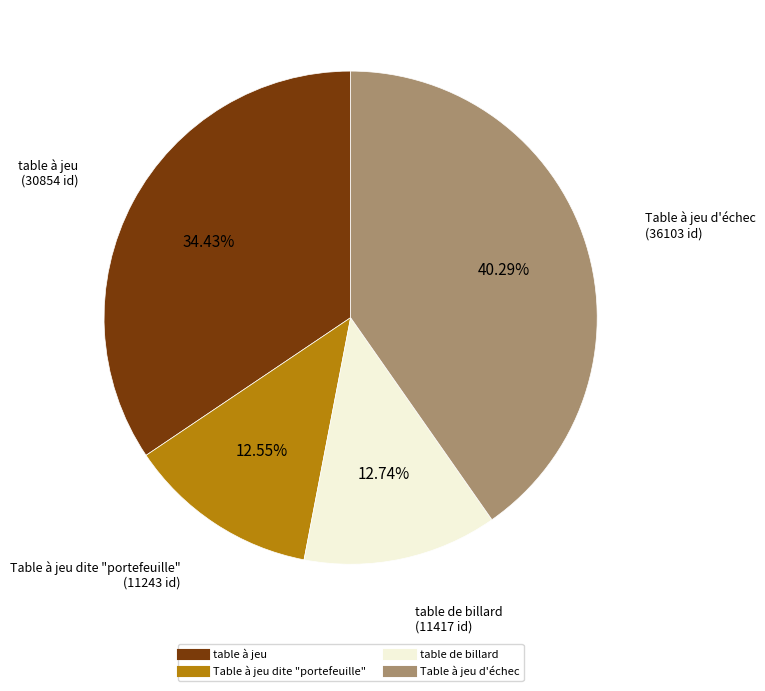

To the nearest percent, what portion does Table à jeu d'échec represent?

40%